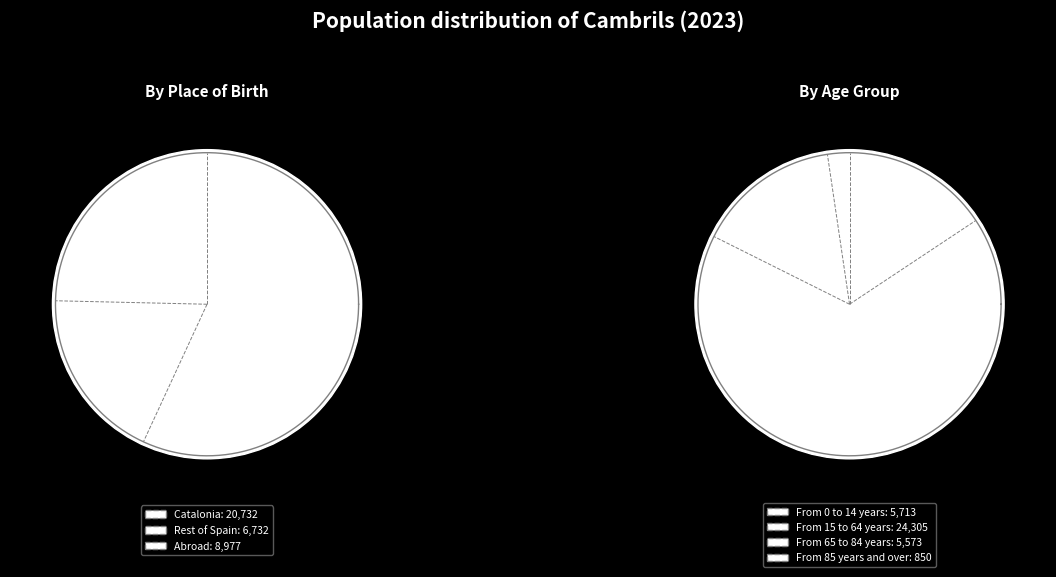

How many slices are in this pie chart?

3